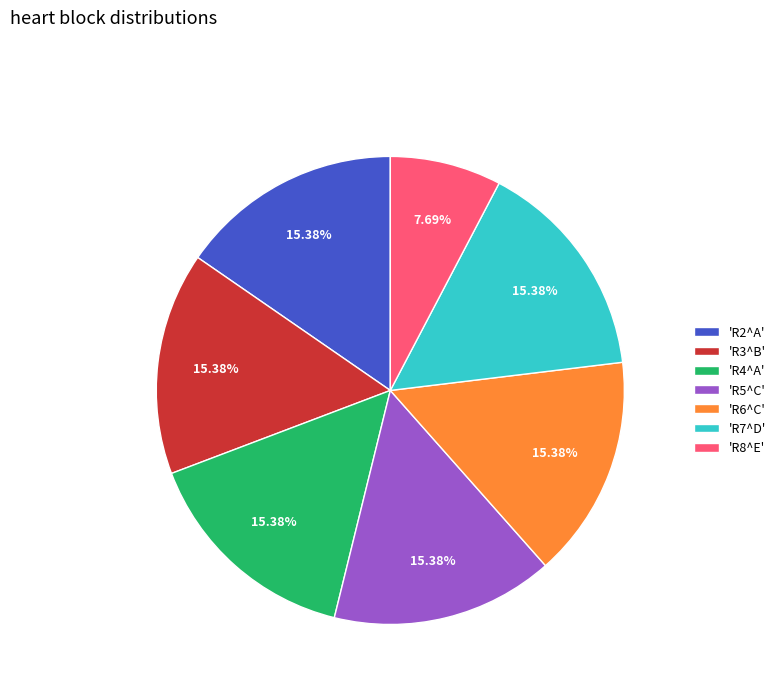

Do 'R8^E' and 'R2^A' together represent more than half of the pie?

No